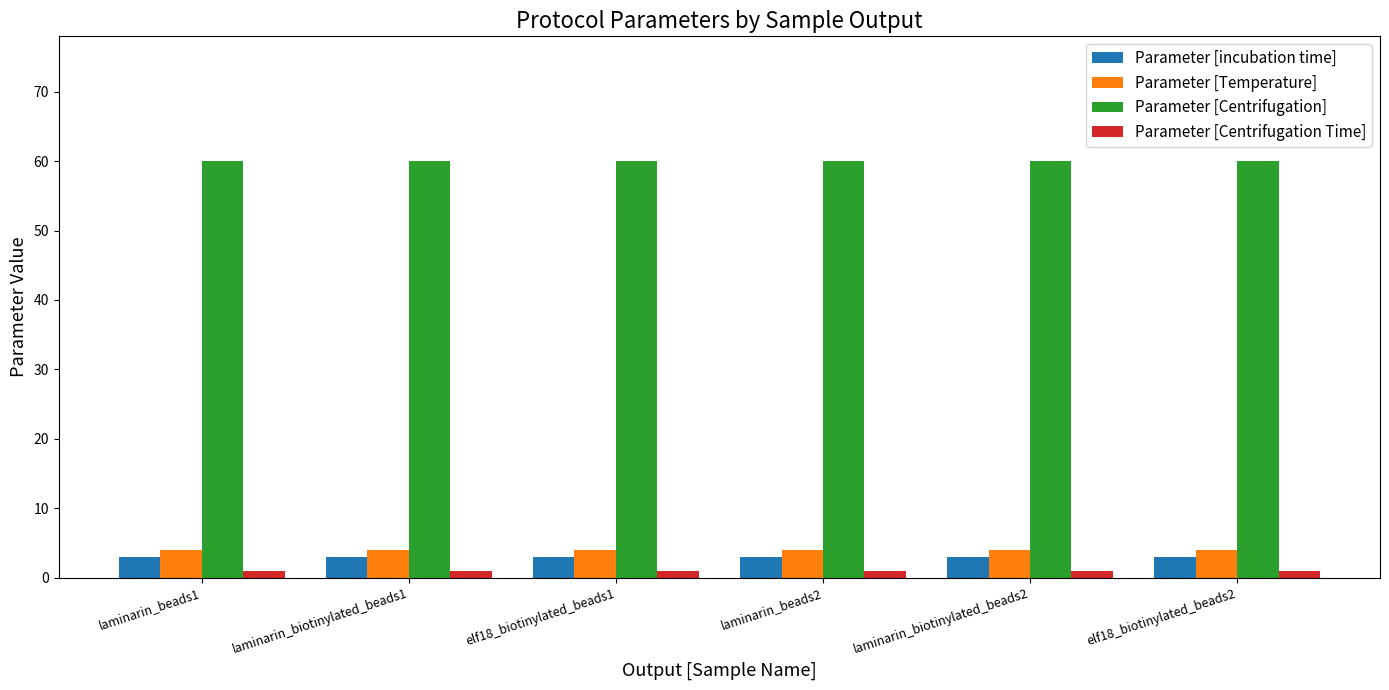

Which series has the largest total across all categories?

Parameter [Centrifugation]